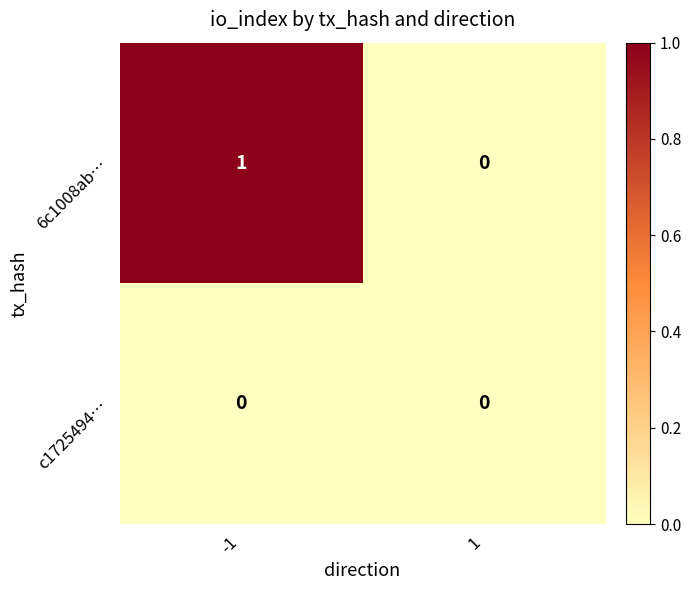

Rank the series by their average value, from highest to lowest.

6c1008ab…, c1725494…